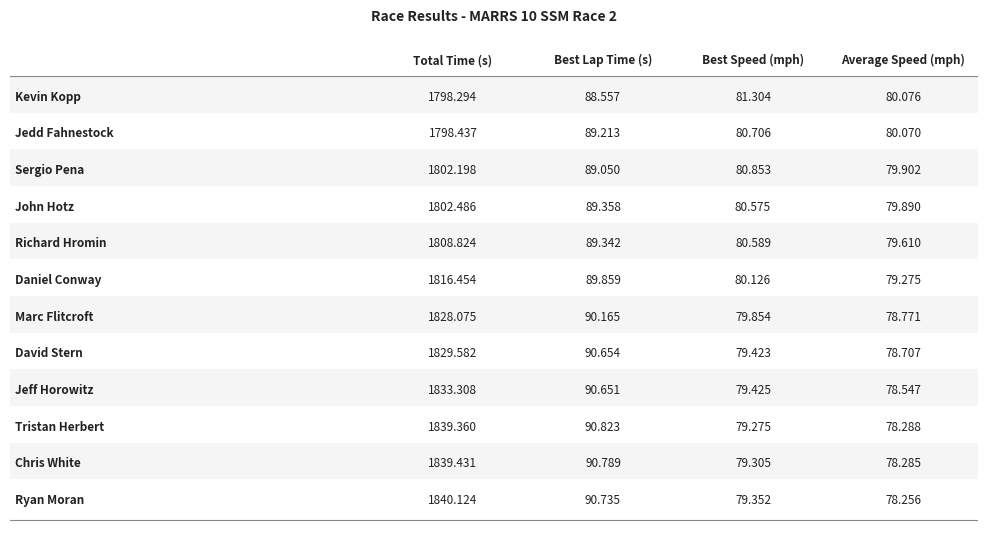

Reading left to right, what are all the values shown in this chart?

Total Time (s): 1798.3	1798.4	1802.2	1802.5	1808.8	1816.5	1828.1	1829.6	1833.3	1839.4	1839.4	1840.1
Best Lap Time (s): 88.6	89.2	89.0	89.4	89.3	89.9	90.2	90.7	90.7	90.8	90.8	90.7
Best Speed (mph): 81.3	80.7	80.9	80.6	80.6	80.1	79.9	79.4	79.4	79.3	79.3	79.4
Average Speed (mph): 80.1	80.1	79.9	79.9	79.6	79.3	78.8	78.7	78.5	78.3	78.3	78.3